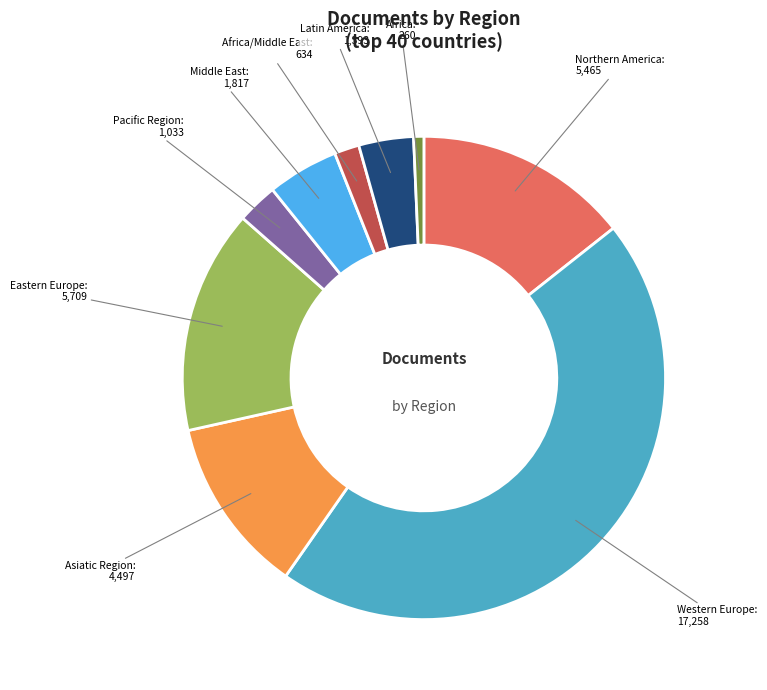

Is it true that Asiatic Region is 23% of the pie?

False